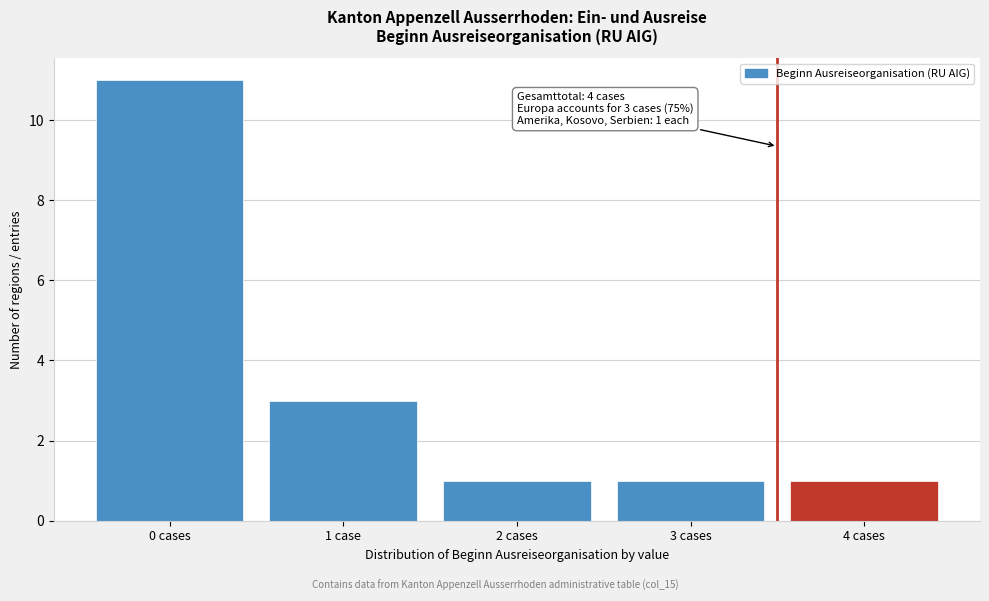

Reading left to right, what are all the values shown in this chart?

11	3	1	1	1